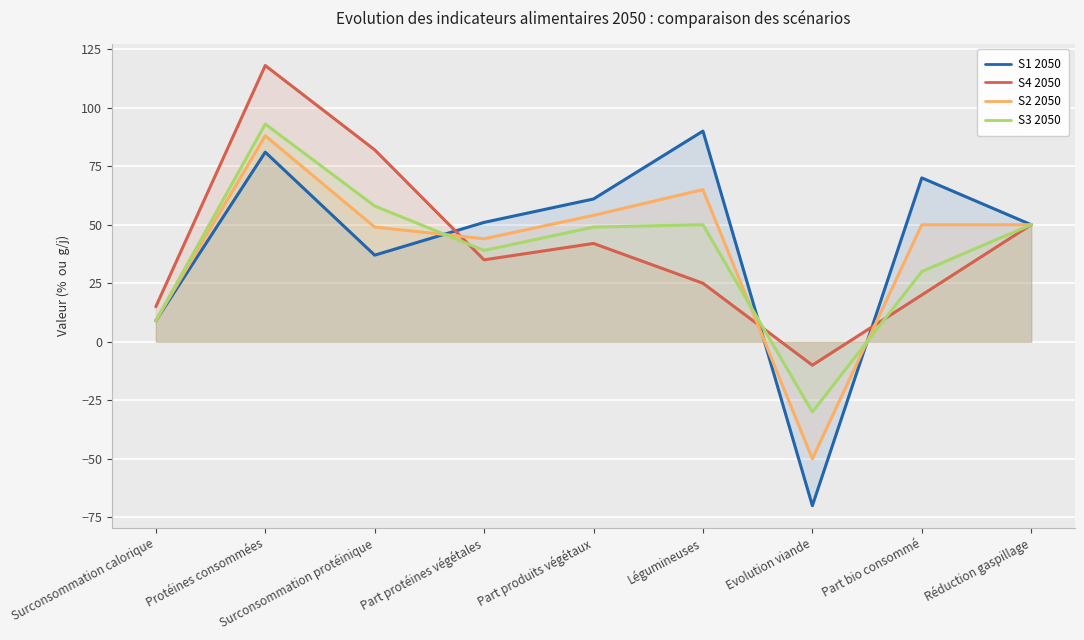

How many values in S3 2050 are above zero?

8